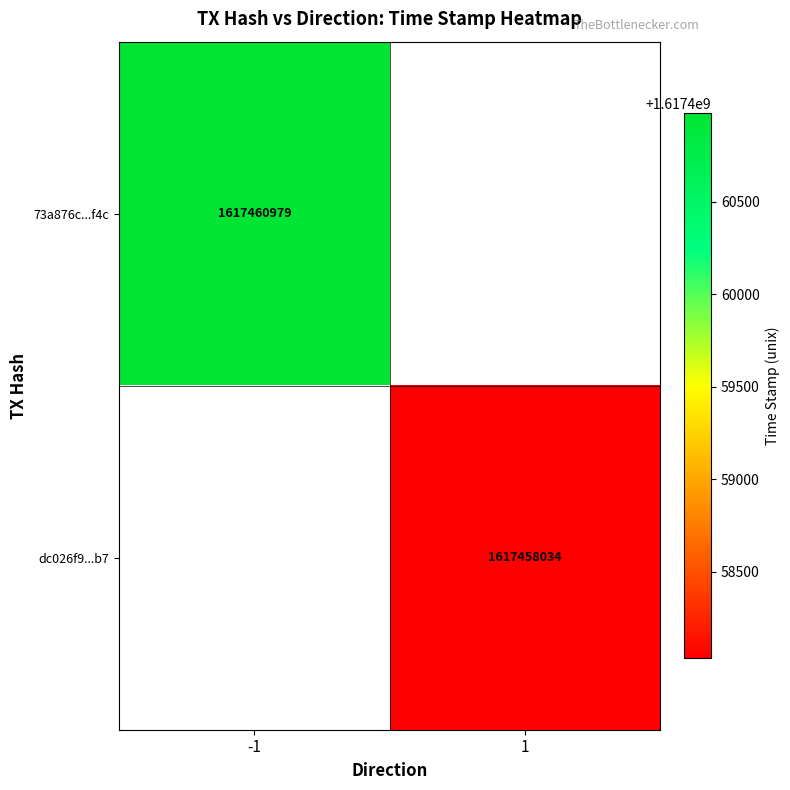

The value of 73a876c...f4c at -1 is 1617460979. True or false?

True